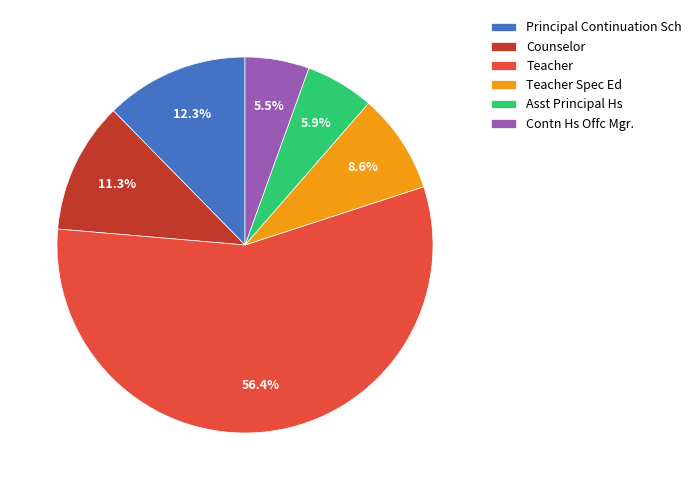

Which slice represents more than half of the pie?

Teacher